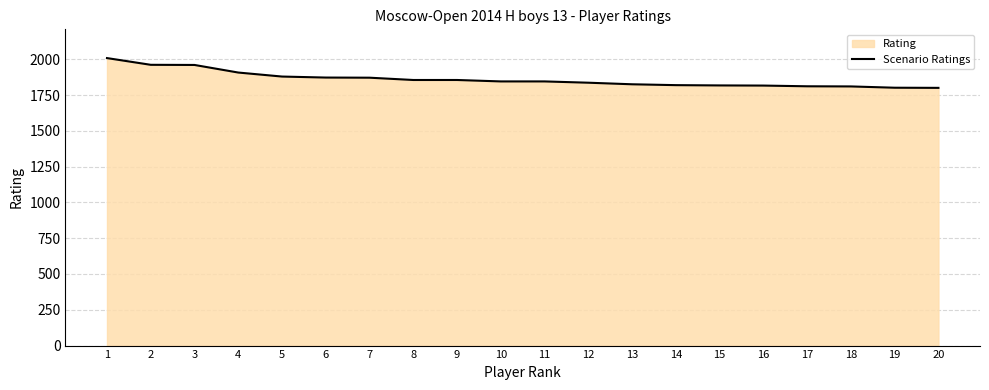

Approximately how many times larger is the value at 16 compared to 18?

1.0